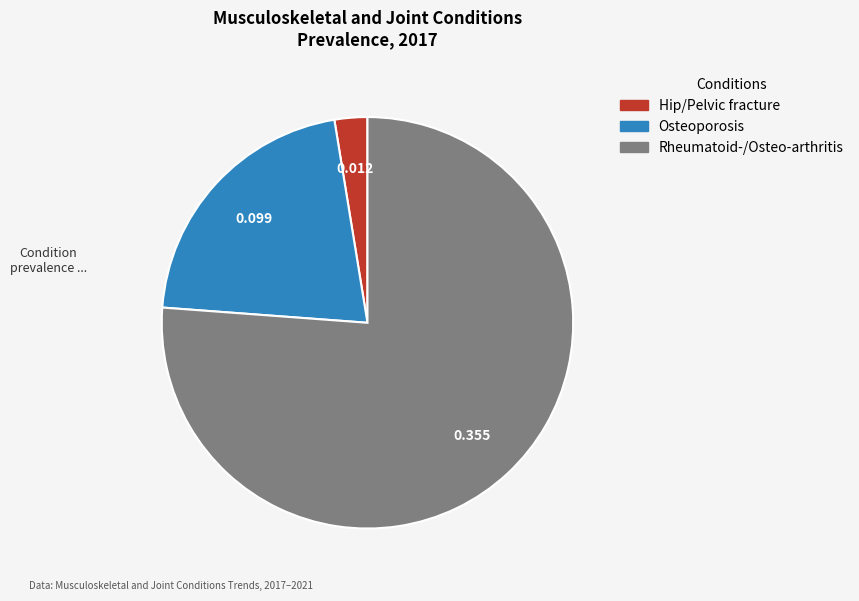

Which slice represents more than half of the pie?

Rheumatoid-/Osteo-arthritis